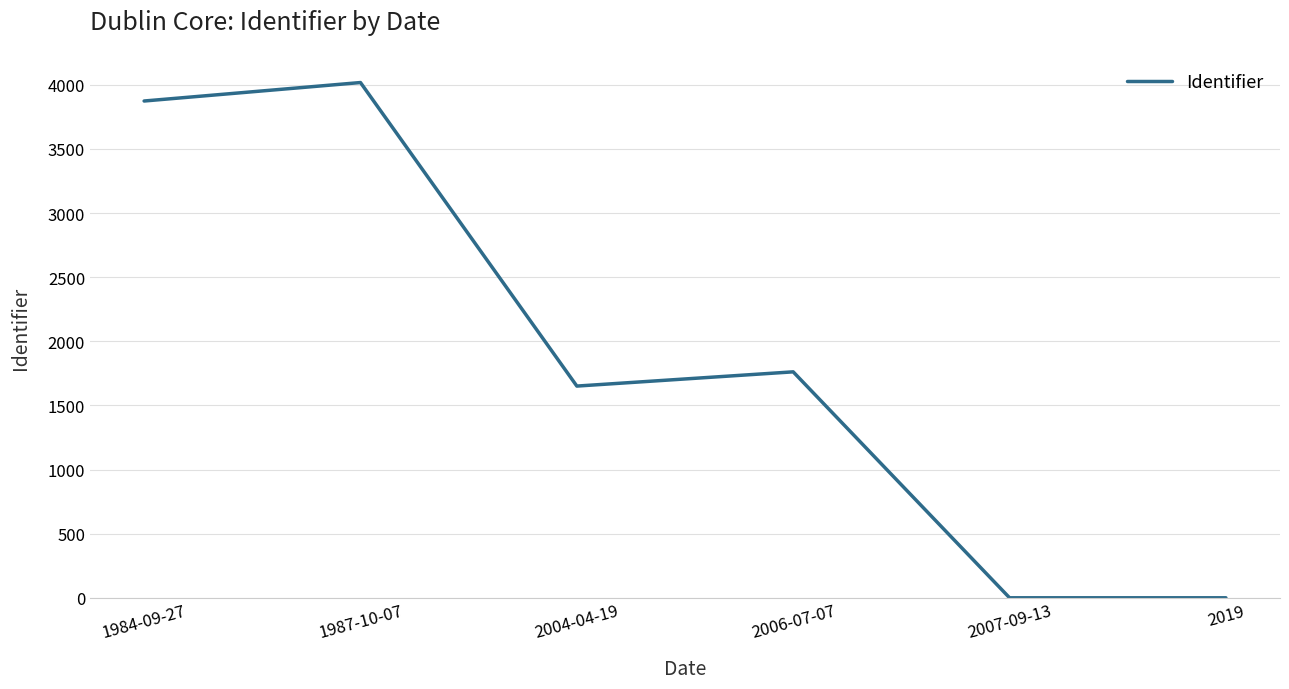

At which label does the data first exceed 1762?

1984-09-27